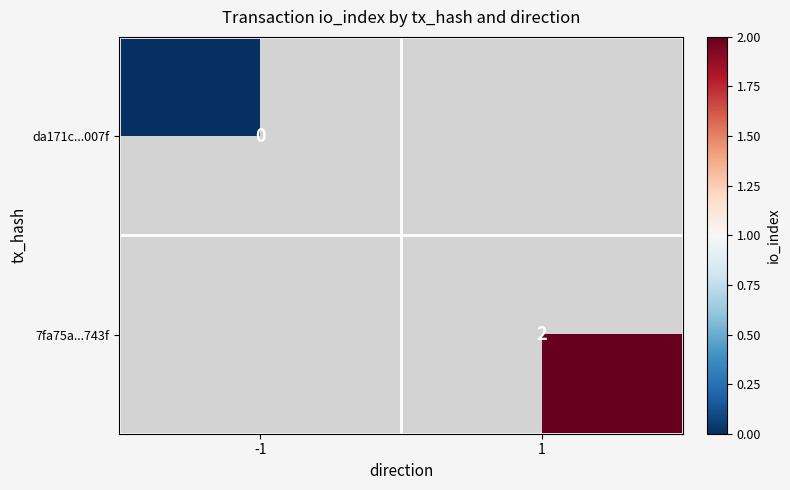

True or false: 7fa75a...743f has a value of 2 at 1.

True